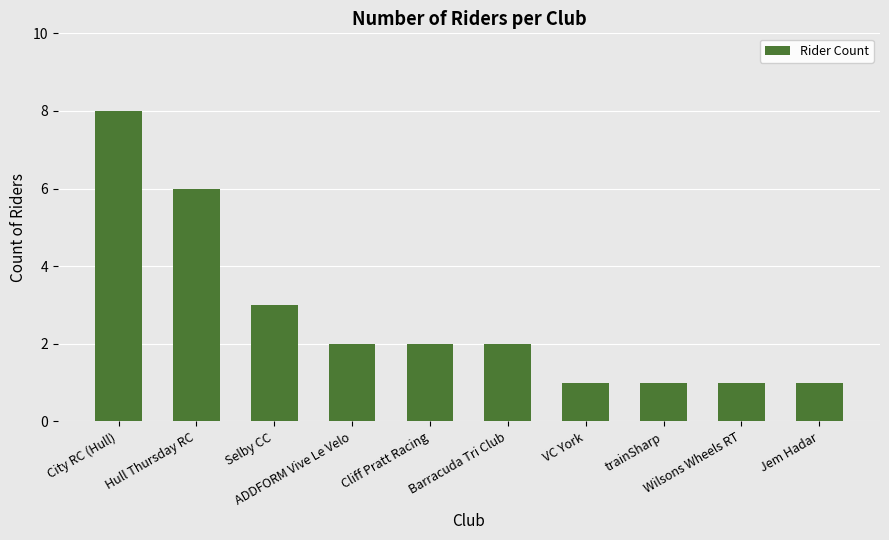

Reading left to right, extract all data points from this chart.

8	6	3	2	2	2	1	1	1	1